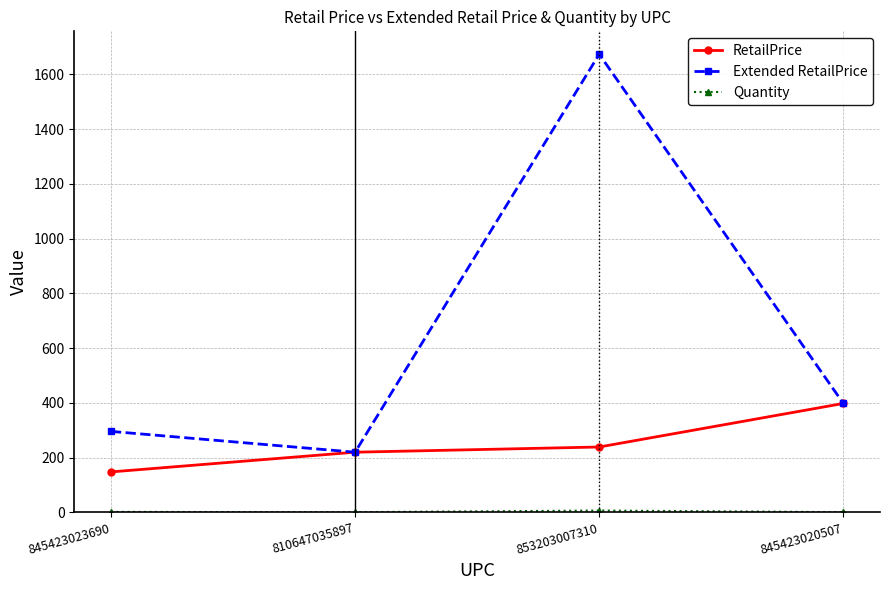

The value of Extended RetailPrice at 845423020507 is 398. True or false?

True